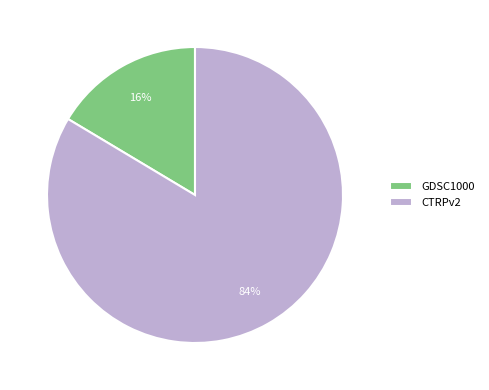

Which has a higher value, GDSC1000 or CTRPv2?

CTRPv2